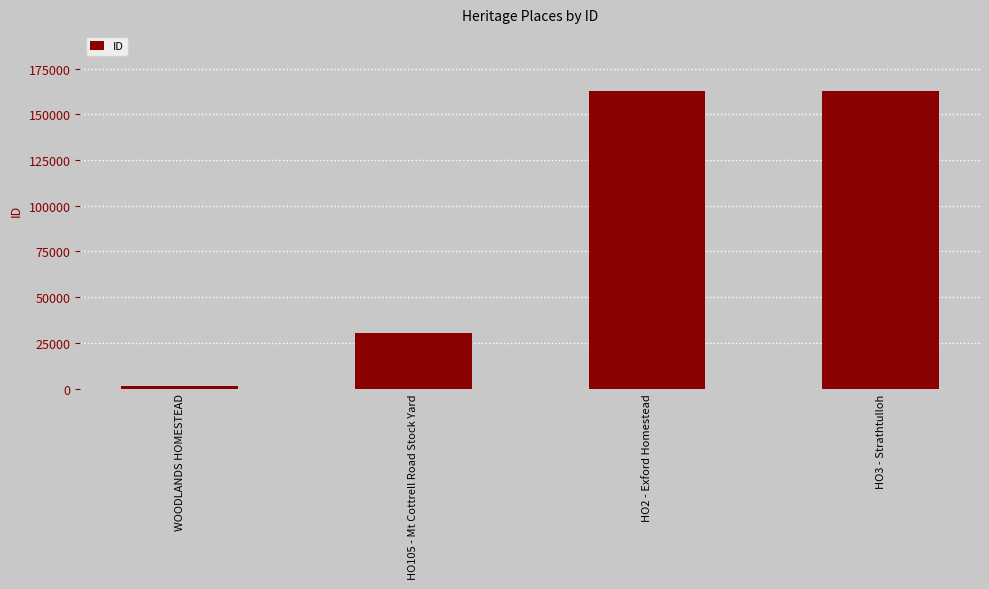

How many data points are less than 162928?

2